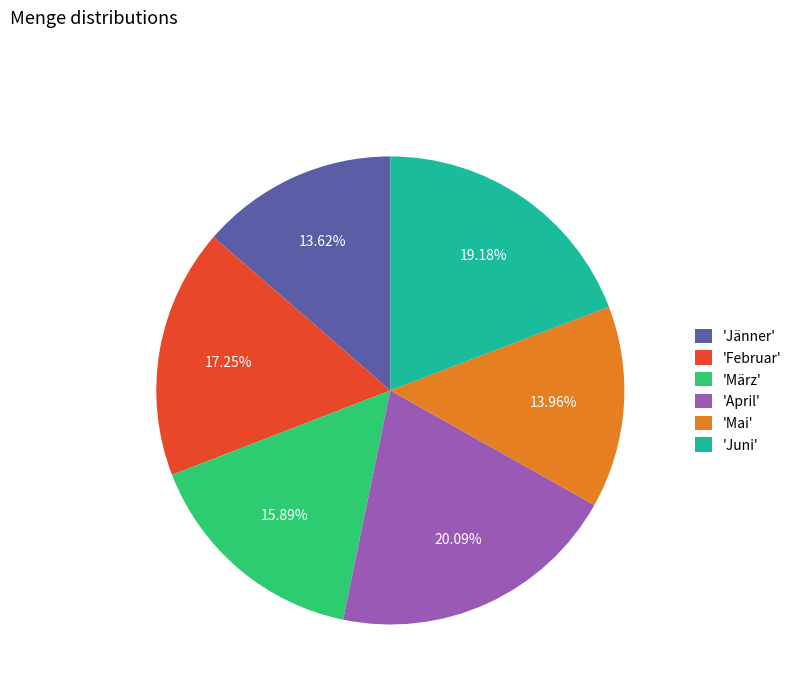

How many segments does this pie chart have?

6